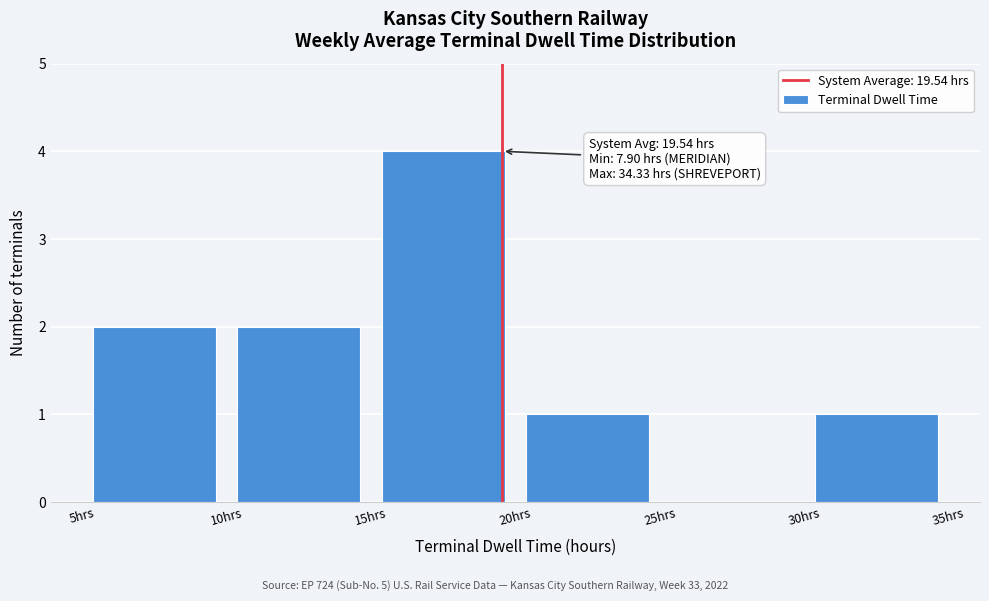

Which range on the x-axis has the tallest bar?

15 to 20